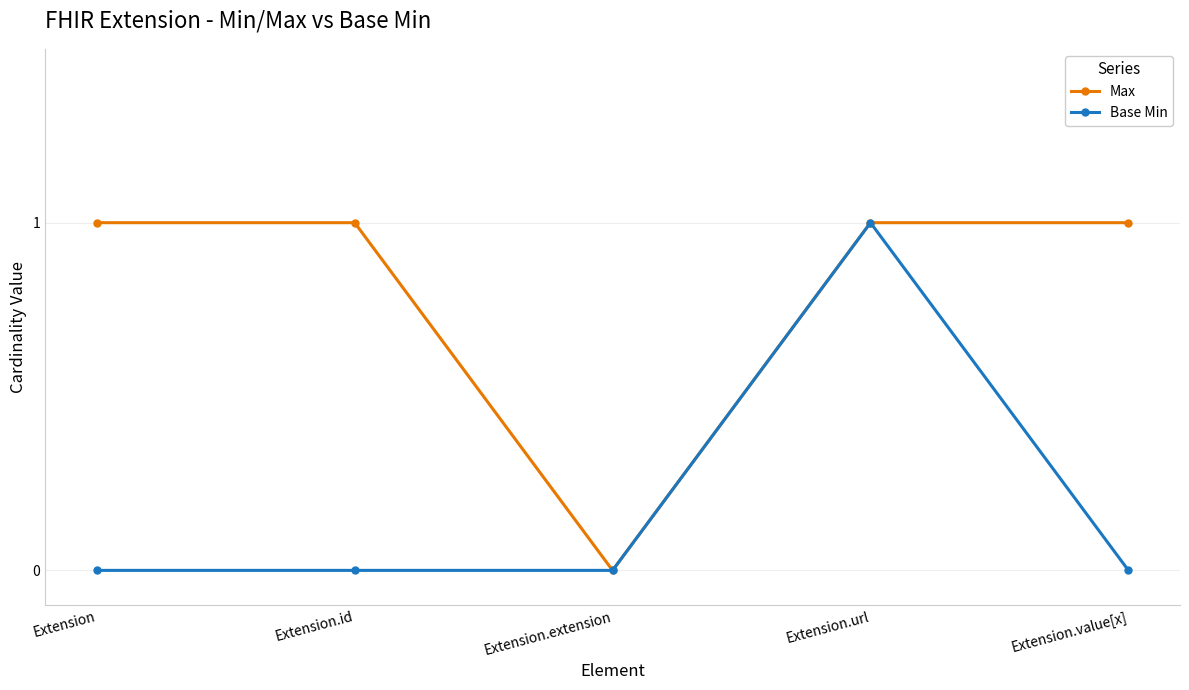

What is the spread (max minus min) of values at Extension.id?

1